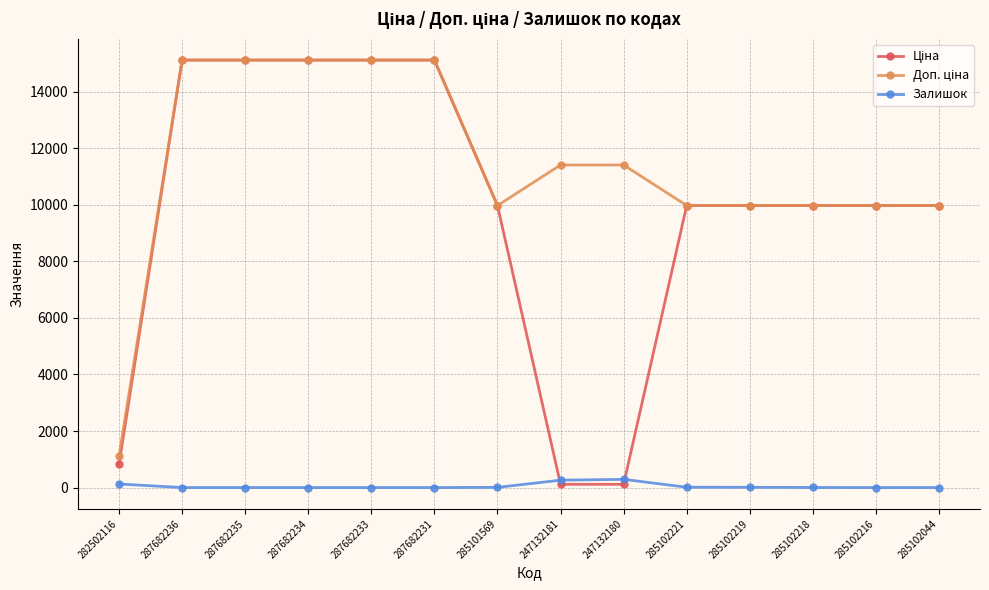

True or false: Залишок has more than 0 points higher than both neighbors.

True